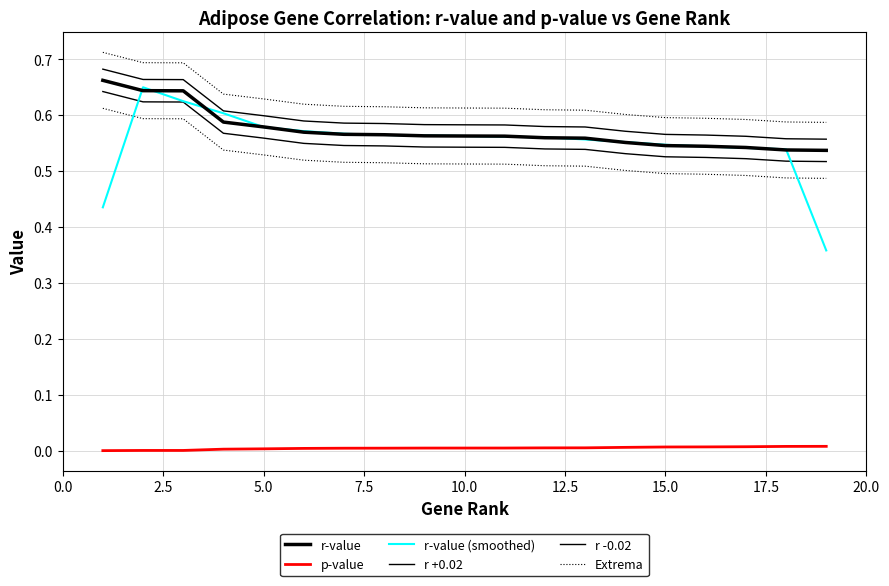

Is it true that r-value equals 0.8 at 11?

False